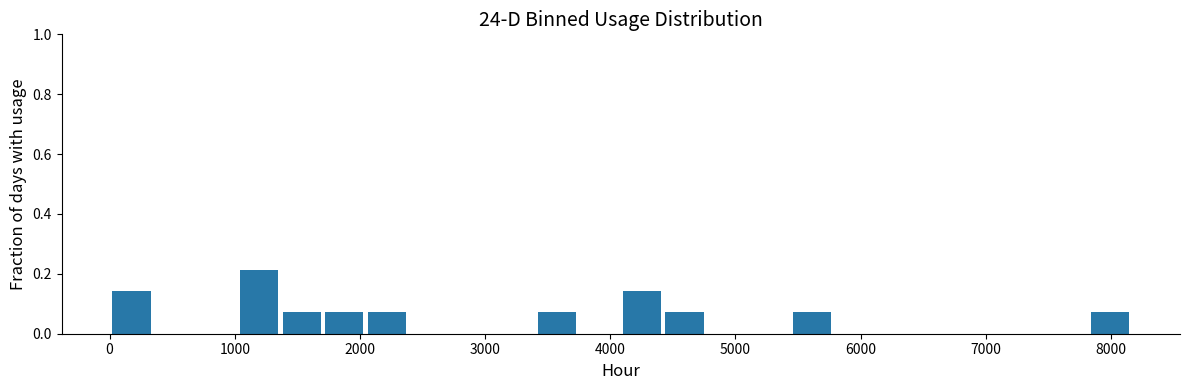

Read against the x-axis, roughly where is the centre of the tallest bar?

1200